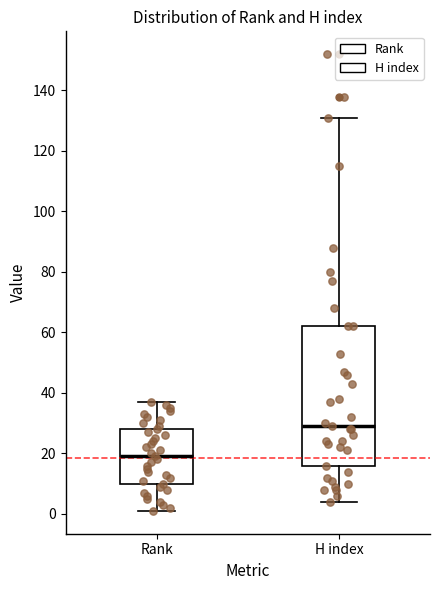

Reading left to right, transcribe this box plot: for each box, give where its median line is, the range the box spans, and where its two whiskers end, as read against the y-axis. The values are not printed on the chart, so give them approximately, as read against the axis.

Rank: median 20, box 10 to 28, whiskers 2 to 38
H index: median 30, box 16 to 62, whiskers 4 to 132